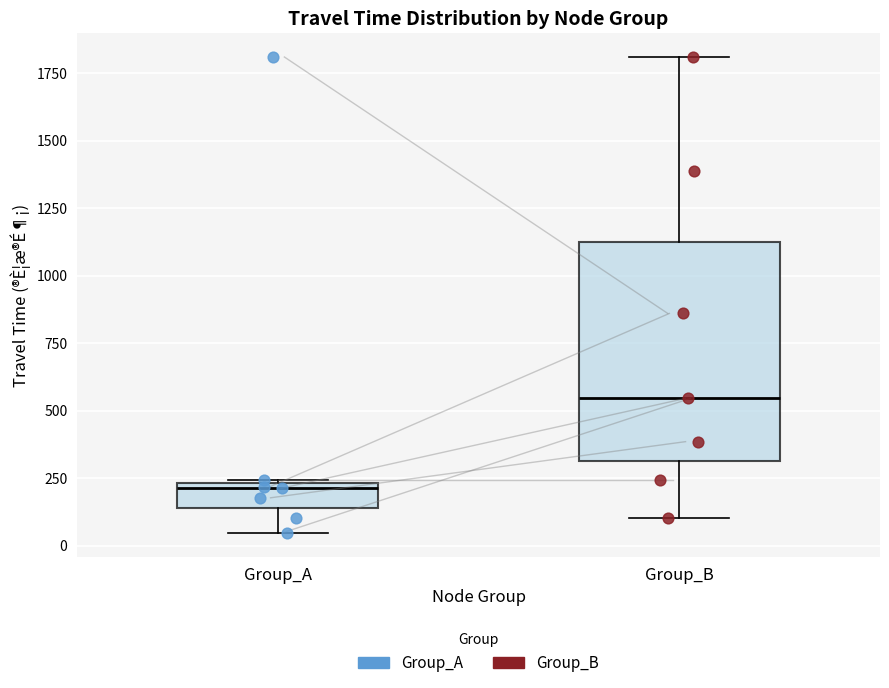

Where does the median line of the box for Group_B sit on the y-axis? The values are not printed on the chart, so give them approximately, as read against the axis.

550